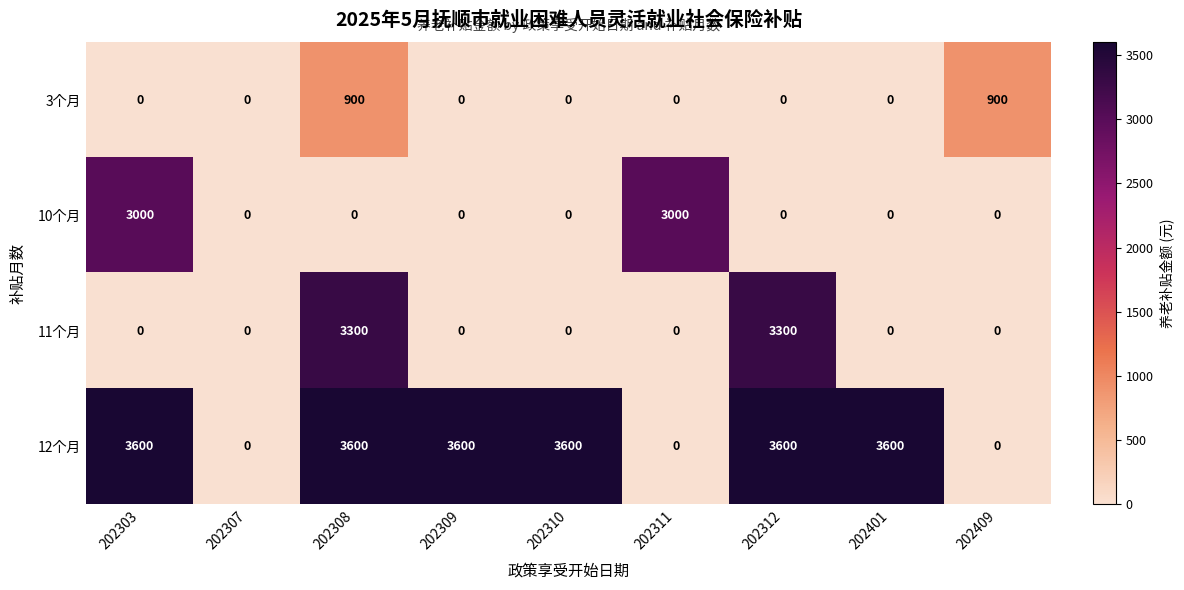

At which category is the sum across all series the highest?

202308